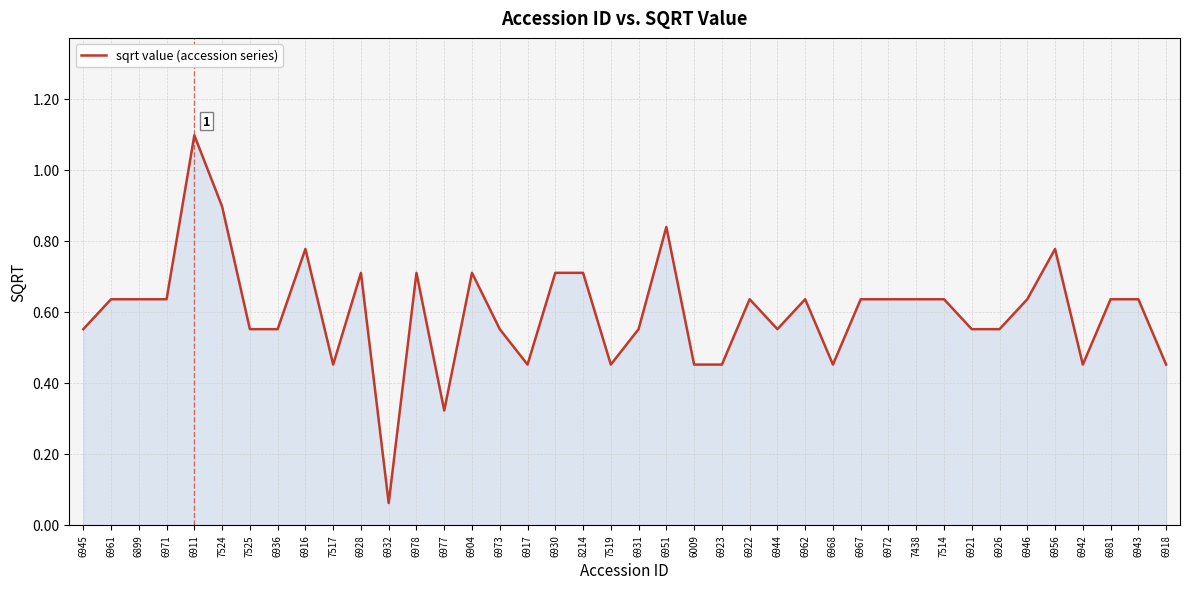

Which label corresponds to the smallest value in the chart?

6932